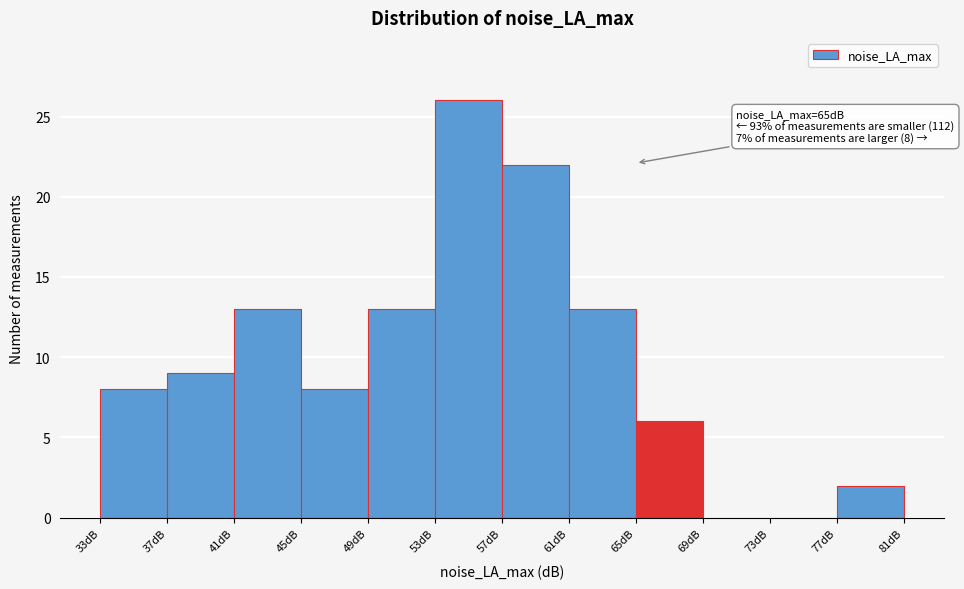

Which range on the x-axis has the tallest bar?

53 to 57